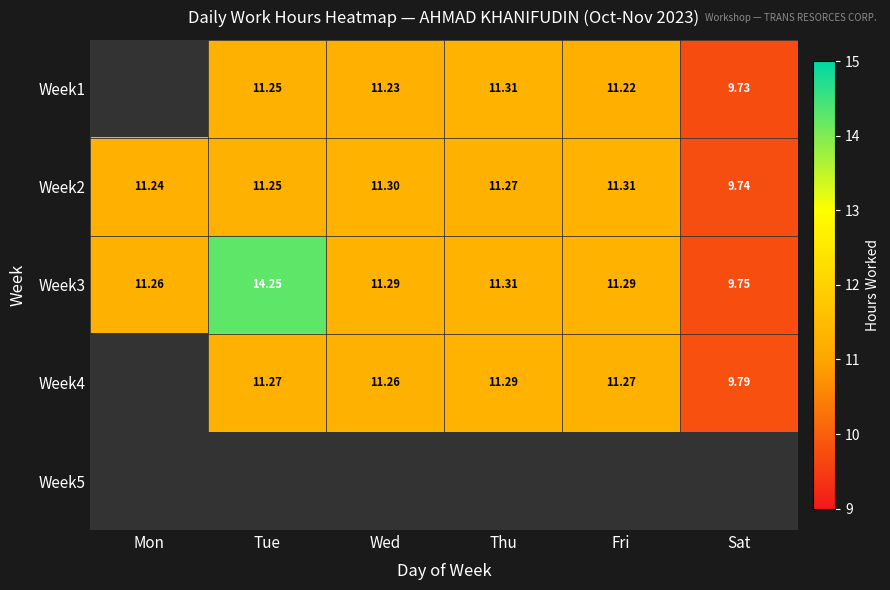

Which category has the highest value in the Week2 series?

Fri